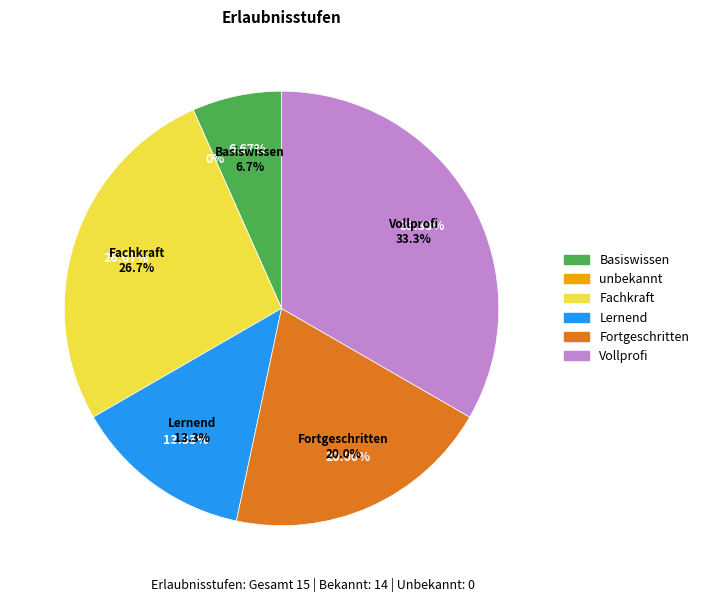

Is there a majority slice in this chart?

No